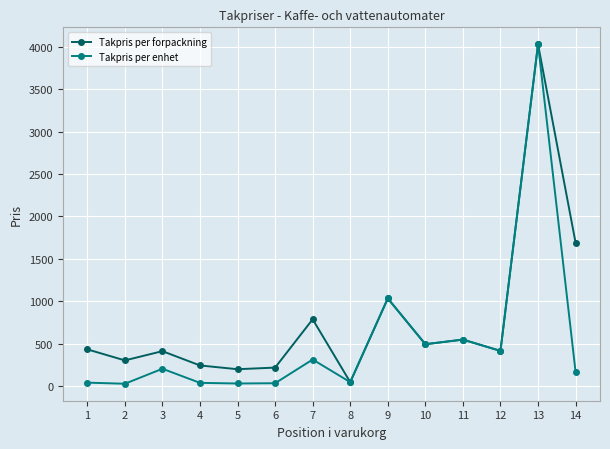

Which series has the largest total across all categories?

Takpris per forpackning